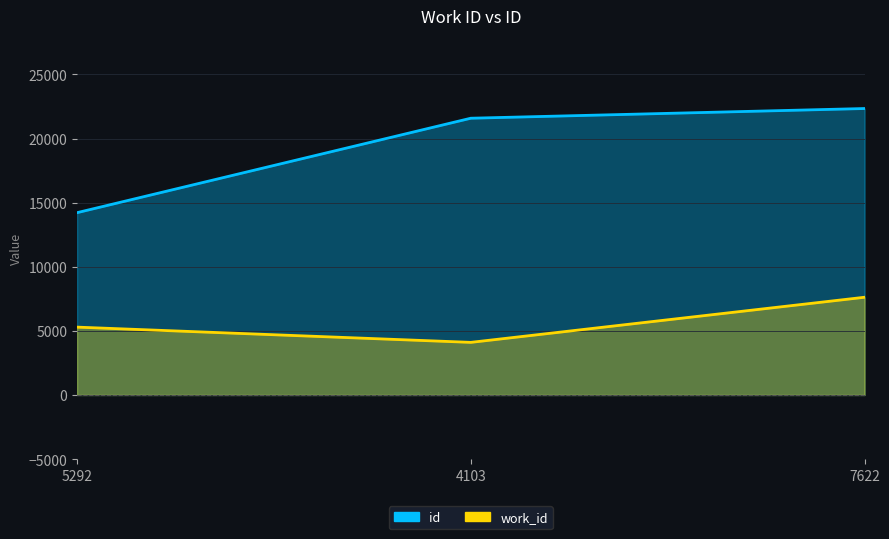

Which series has the largest range (max minus min)?

id